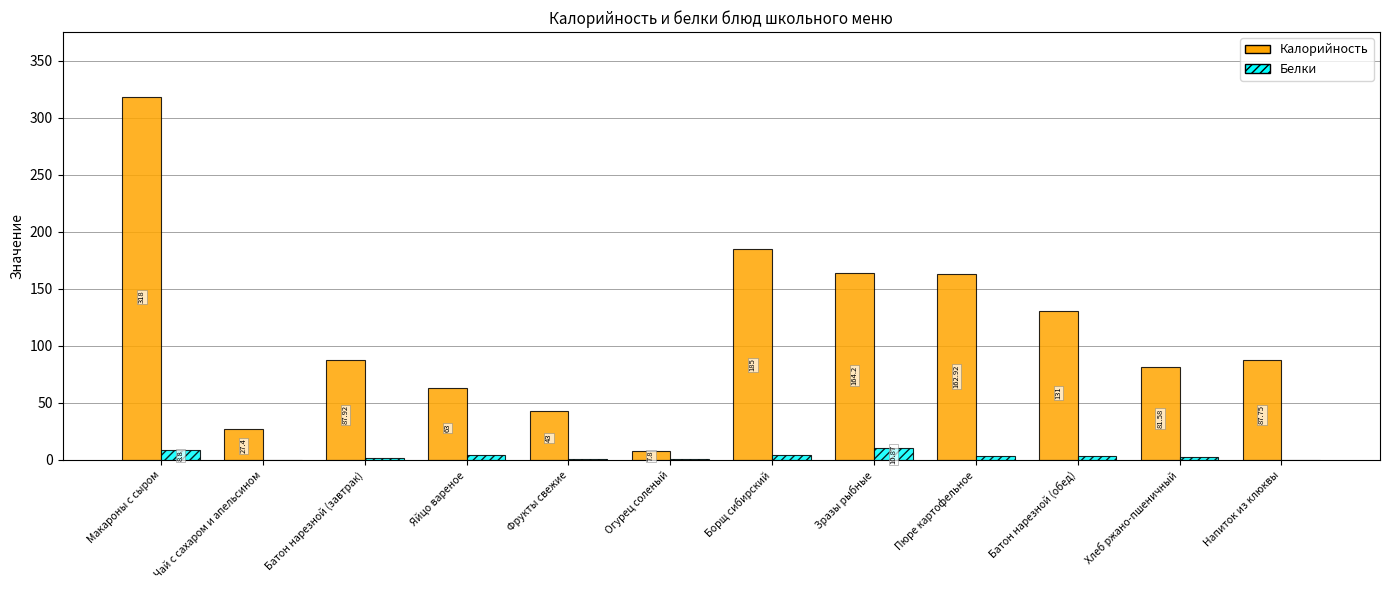

What is the maximum value for Белки?

10.9